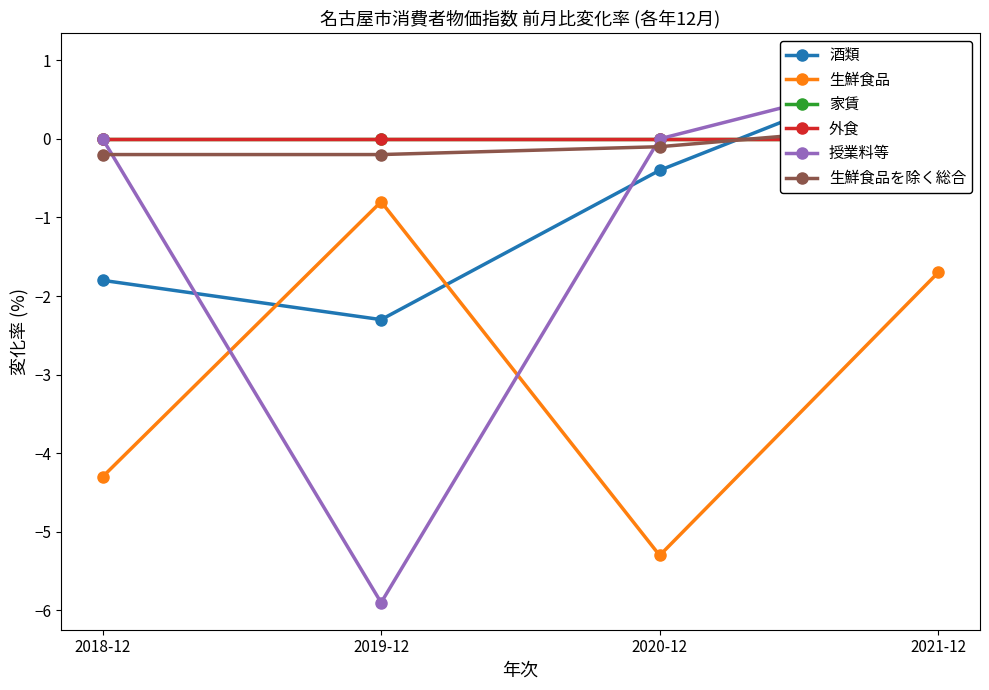

Reading right to left, transcribe all the data shown in this chart.

酒類: 1.0	-0.4	-2.3	-1.8
生鮮食品: -1.7	-5.3	-0.8	-4.3
家賃: 0.0	0.0	0.0	0.0
外食: 0.0	0.0	0.0	0.0
授業料等: 0.9	0.0	-5.9	0.0
生鮮食品を除く総合: 0.2	-0.1	-0.2	-0.2